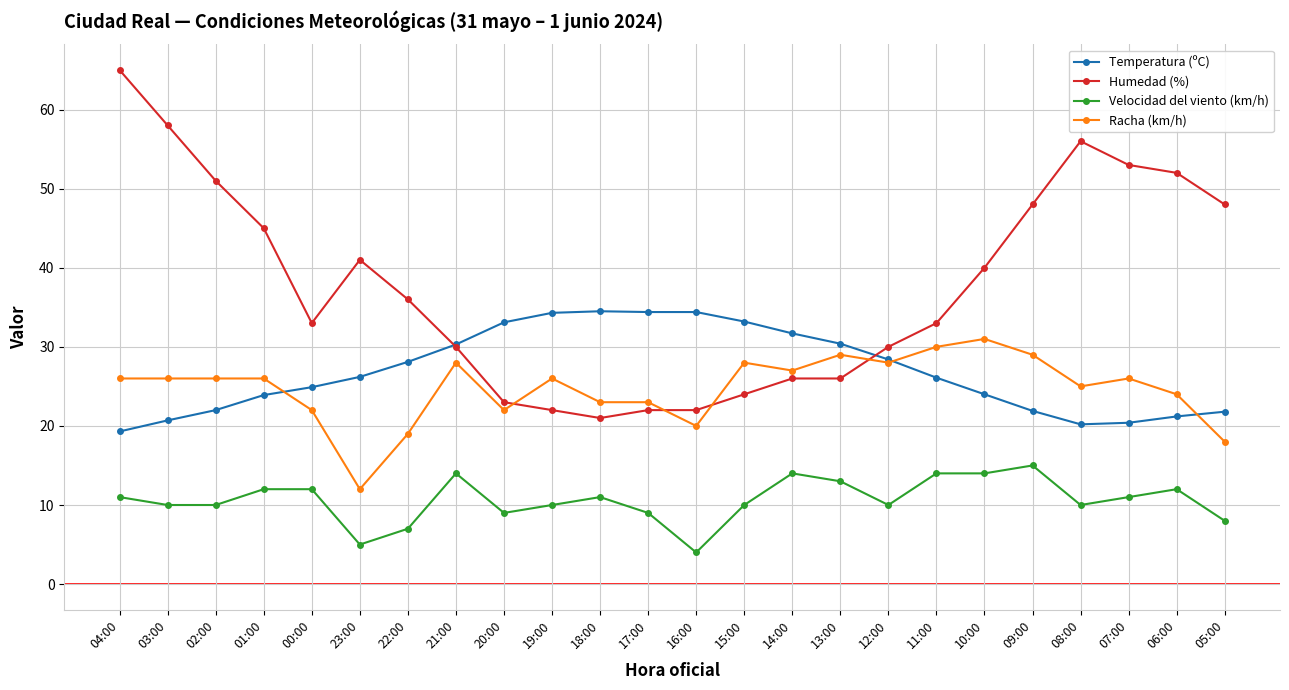

Rank the series by their maximum value, from highest to lowest.

Humedad (%), Temperatura (ºC), Racha (km/h), Velocidad del viento (km/h)